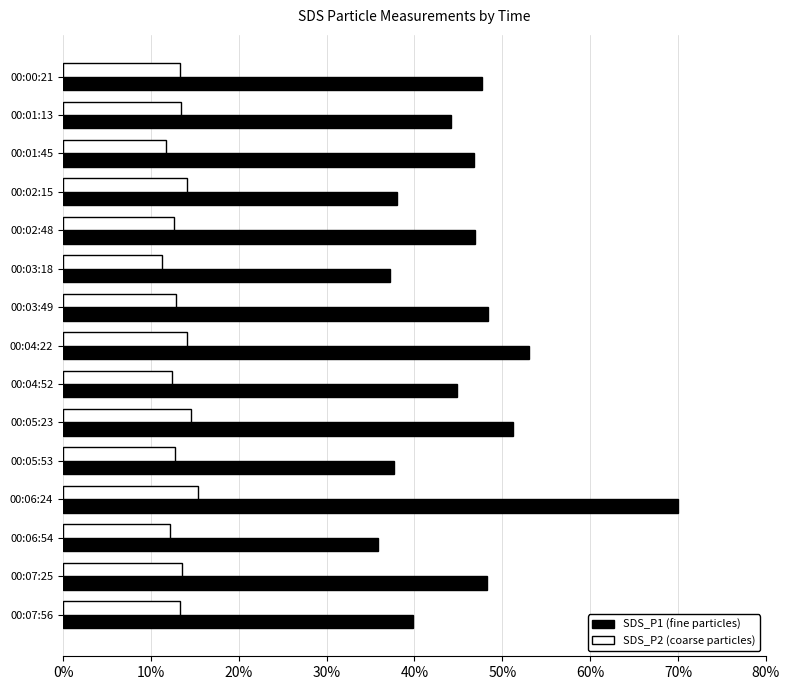

What is the difference between the maximum and second lowest values in the SDS_P2 (coarse particles) series?

3.7